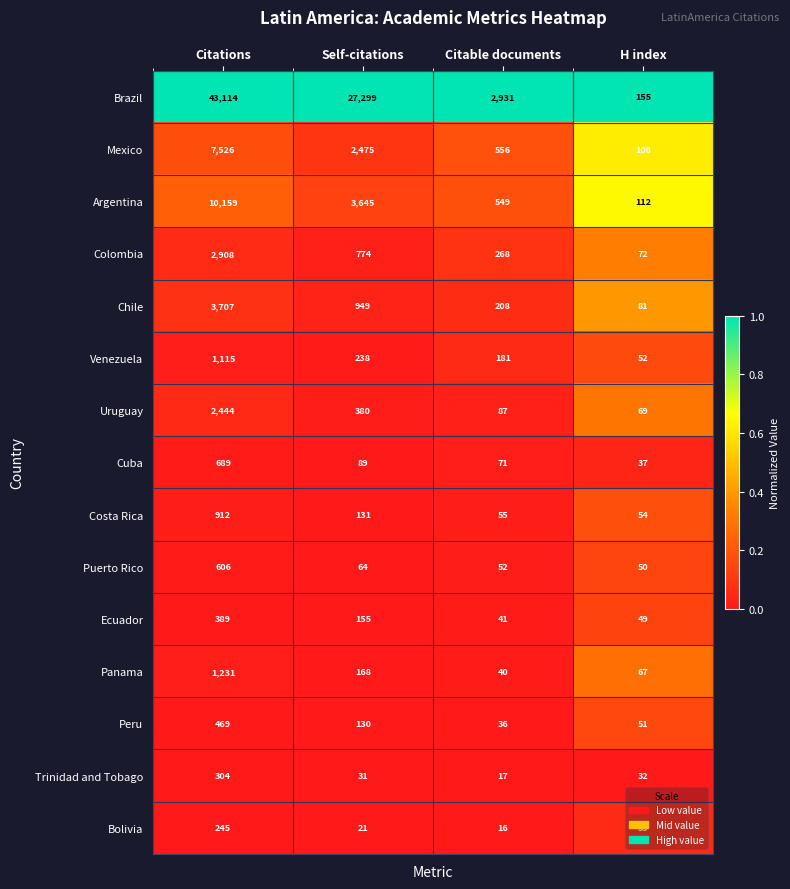

At which category is the sum across all series the highest?

Citations